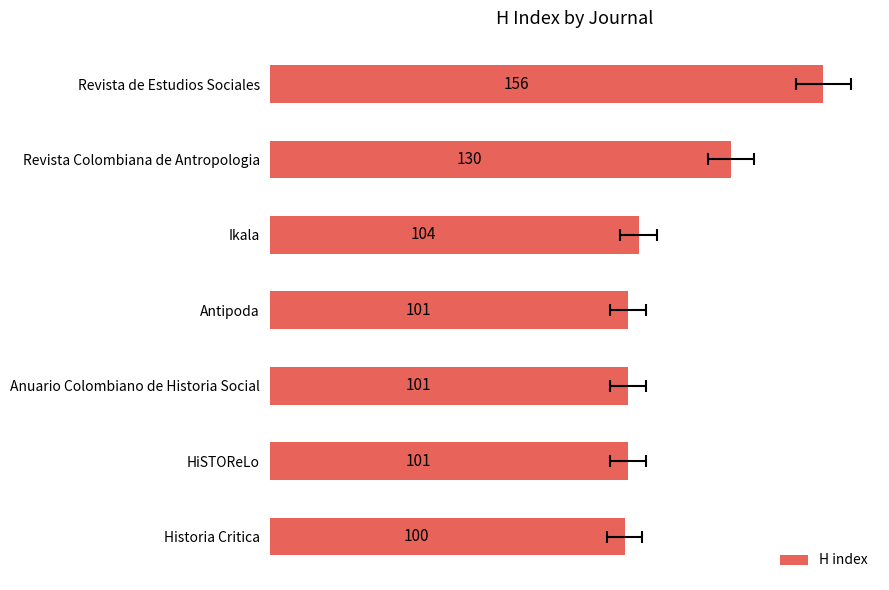

What is the change in value from Revista de Estudios Sociales to Anuario Colombiano de Historia Social?

-55